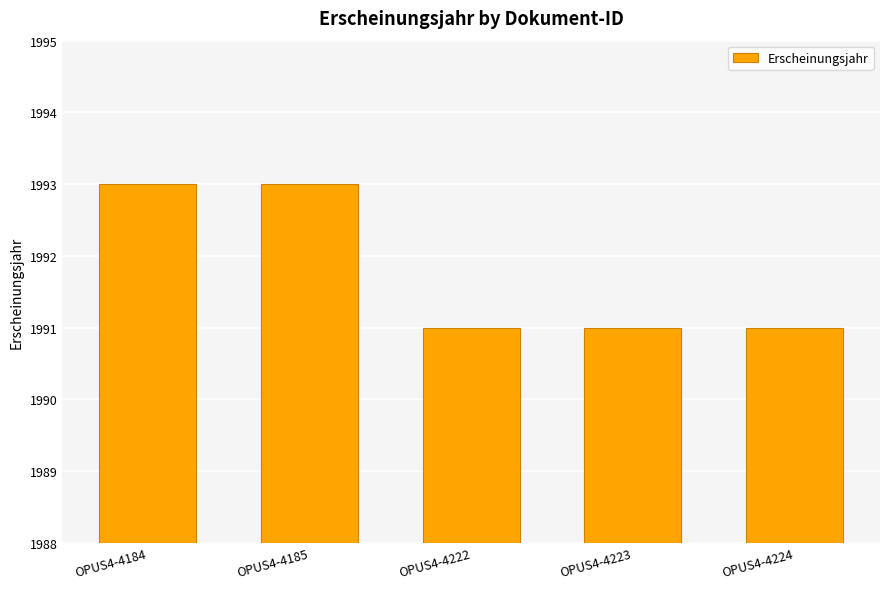

What is the greatest value displayed?

1993